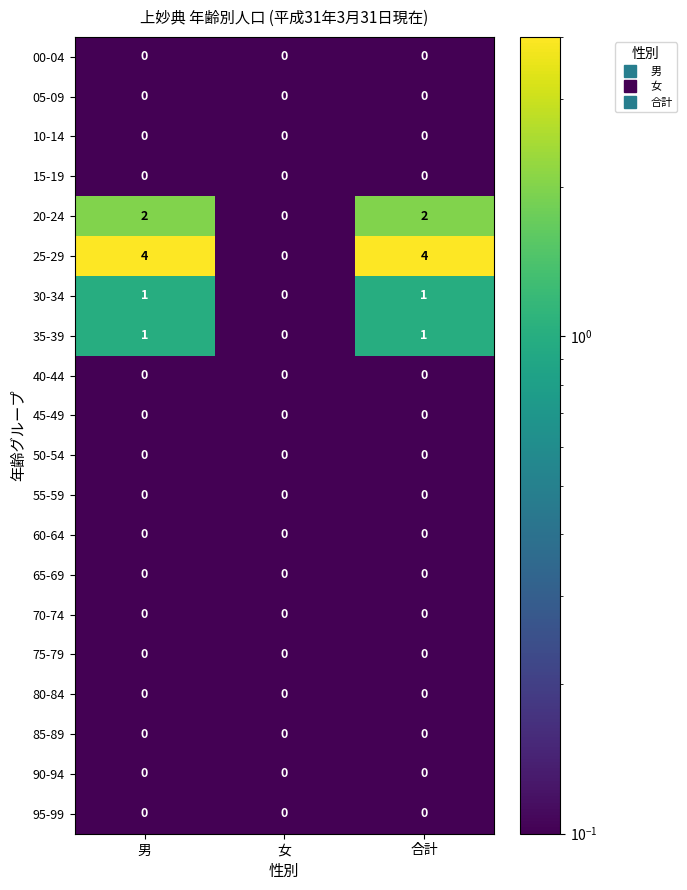

Which series has the largest total across all categories?

25-29